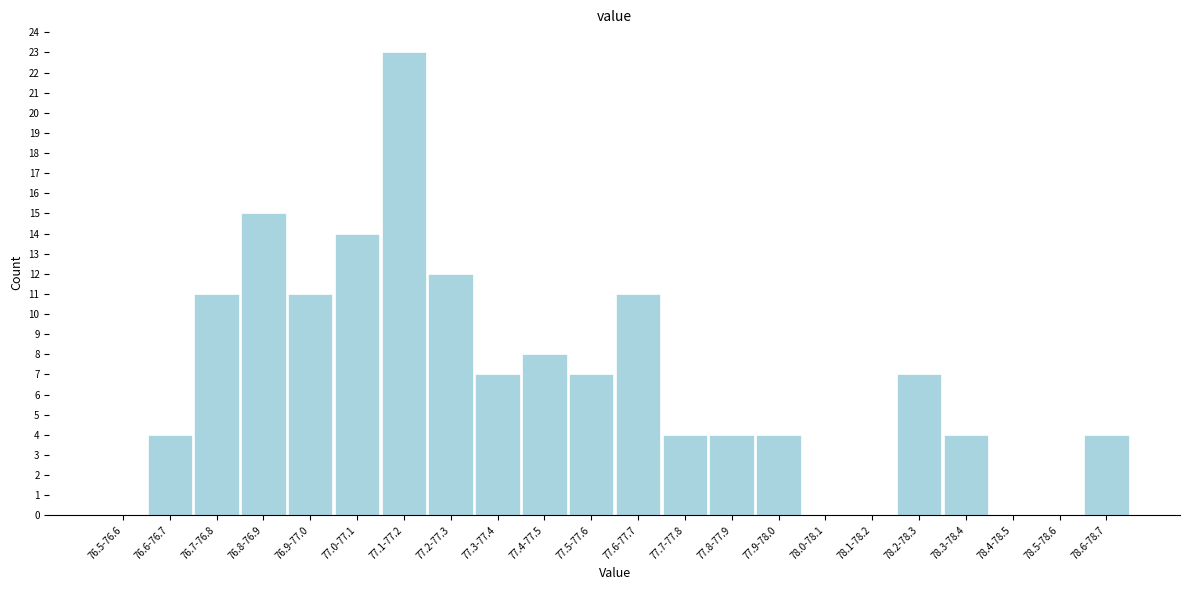

Reading right to left, list all the values displayed in this chart.

78.6-78.7=4	78.5-78.6=0	78.4-78.5=0	78.3-78.4=4	78.2-78.3=7	78.1-78.2=0	78.0-78.1=0	77.9-78.0=4	77.8-77.9=4	77.7-77.8=4	77.6-77.7=11	77.5-77.6=7	77.4-77.5=8	77.3-77.4=7	77.2-77.3=12	77.1-77.2=23	77.0-77.1=14	76.9-77.0=11	76.8-76.9=15	76.7-76.8=11	76.6-76.7=4	76.5-76.6=0